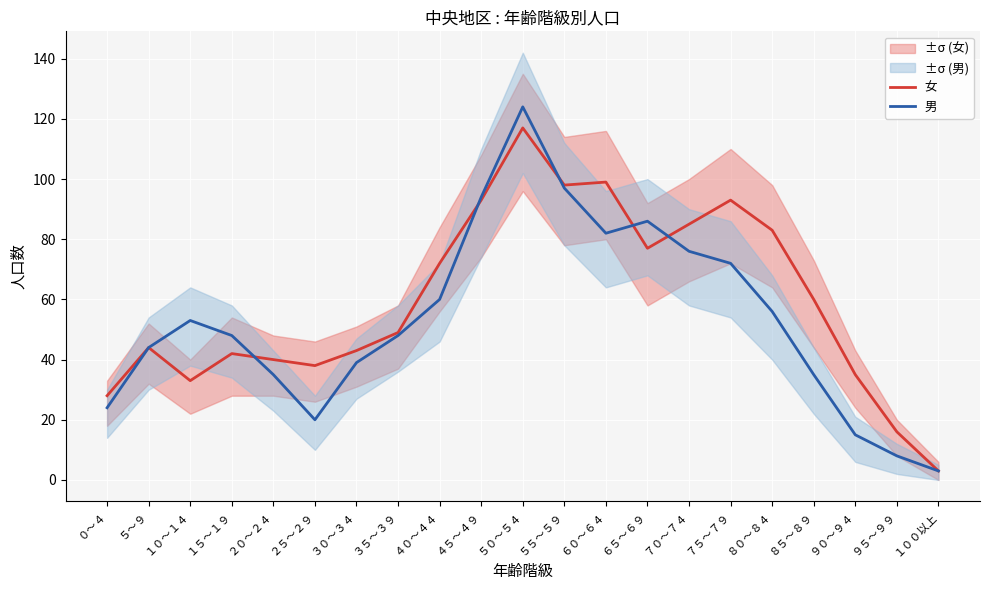

How many interior local peaks does the 女 series have?

5